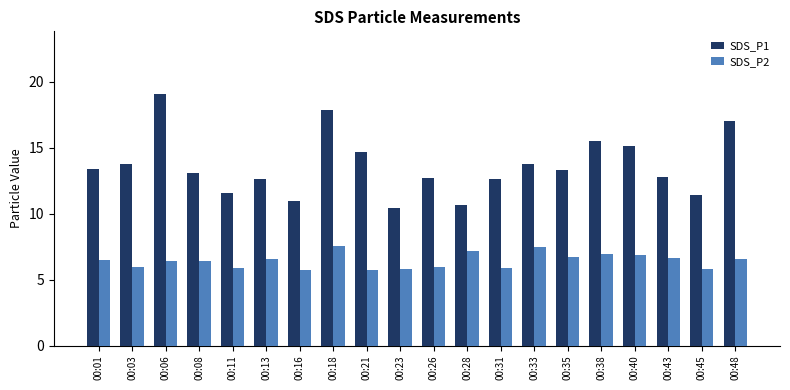

At how many categories does at least one series exceed 9?

20